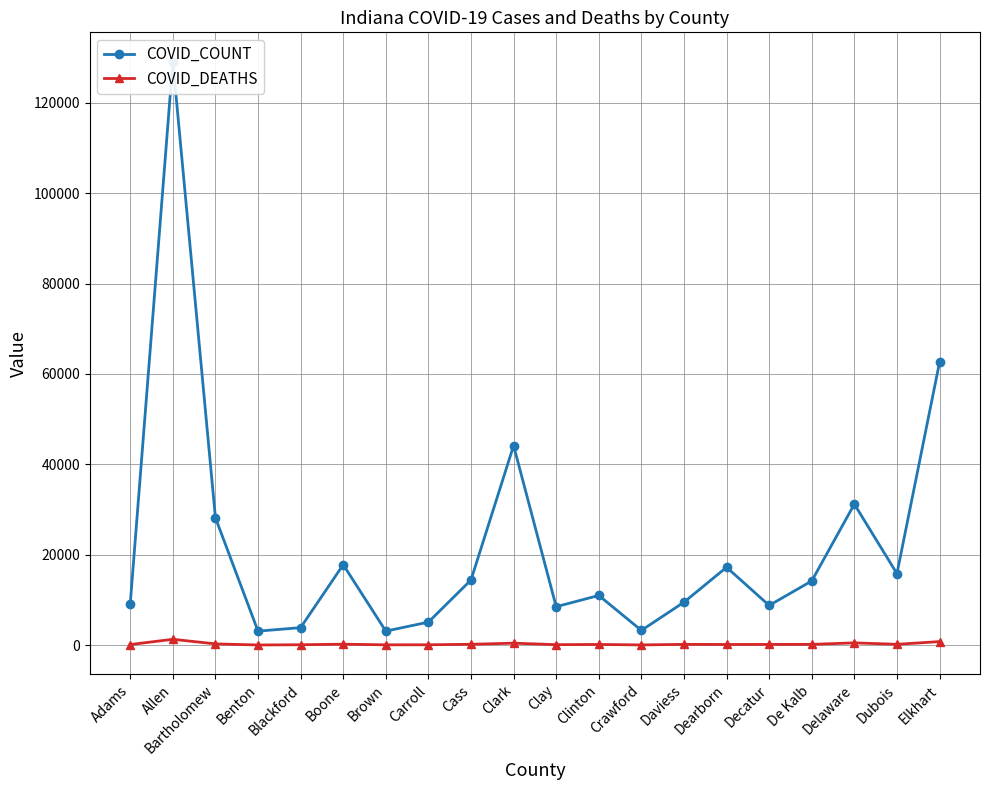

True or false: COVID_DEATHS has a value of 789 at Delaware.

False